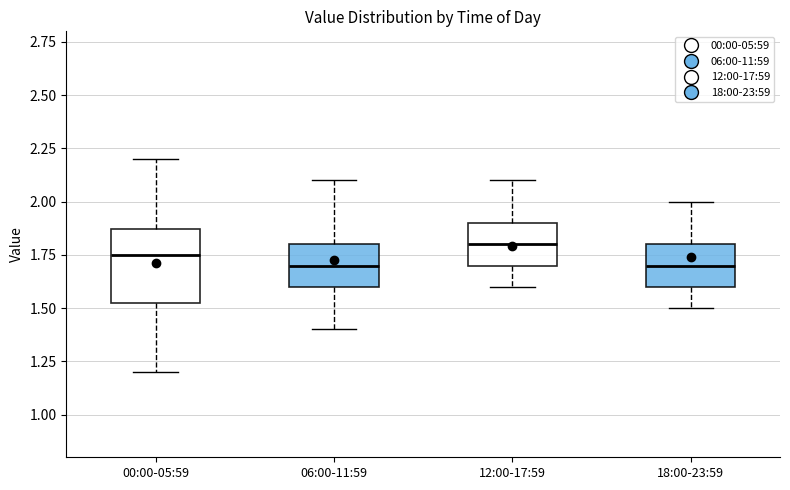

Which box's median line is the highest?

12:00-17:59